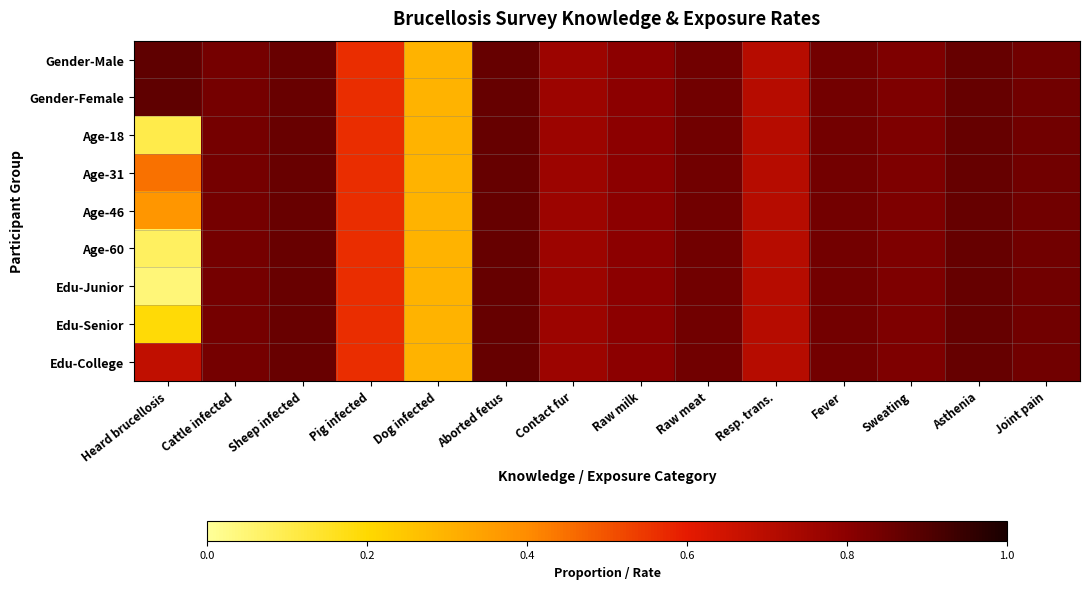

How many data points does each series have?

14